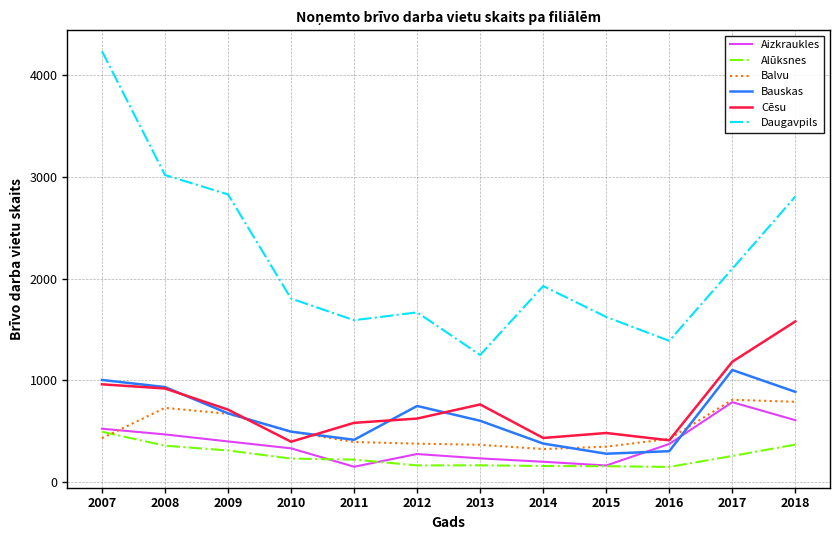

True or false: Bauskas has a value of 494 at 2010.

True